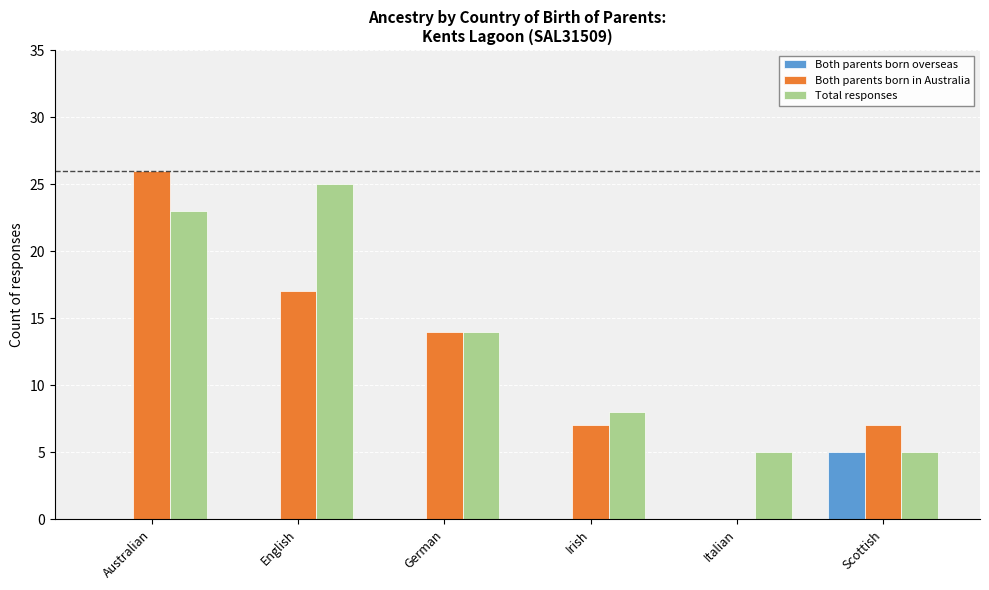

Which series changed the most between Australian and Italian?

Both parents born in Australia